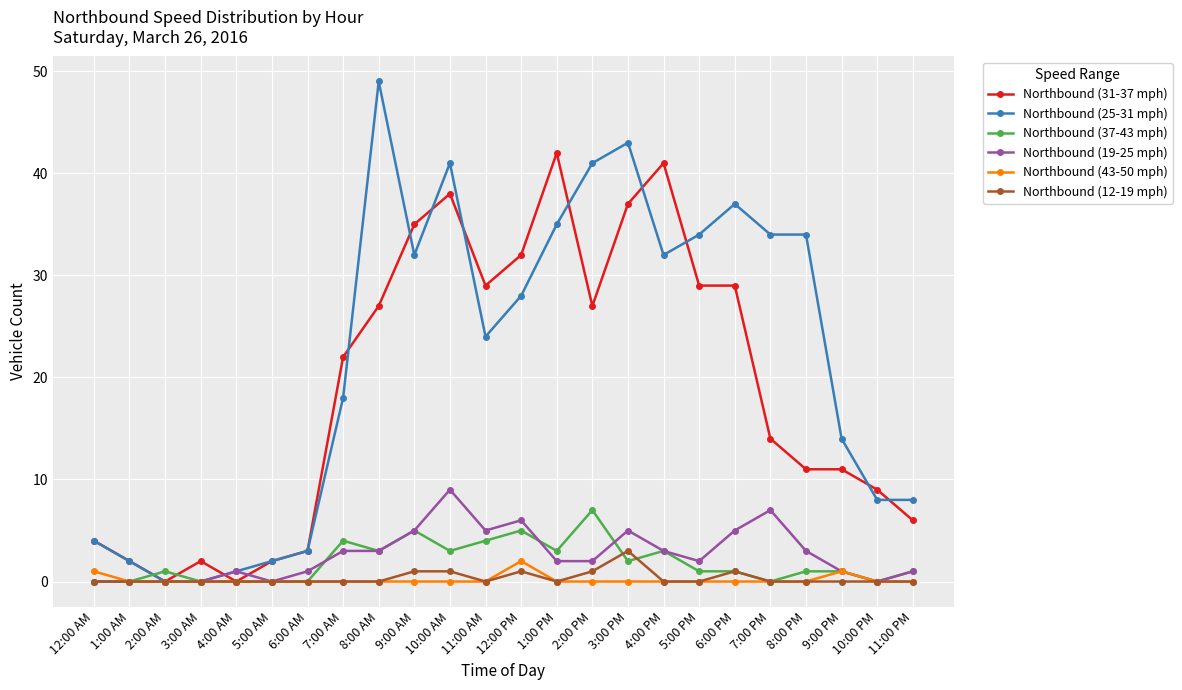

How many categories are shown in the chart?

24